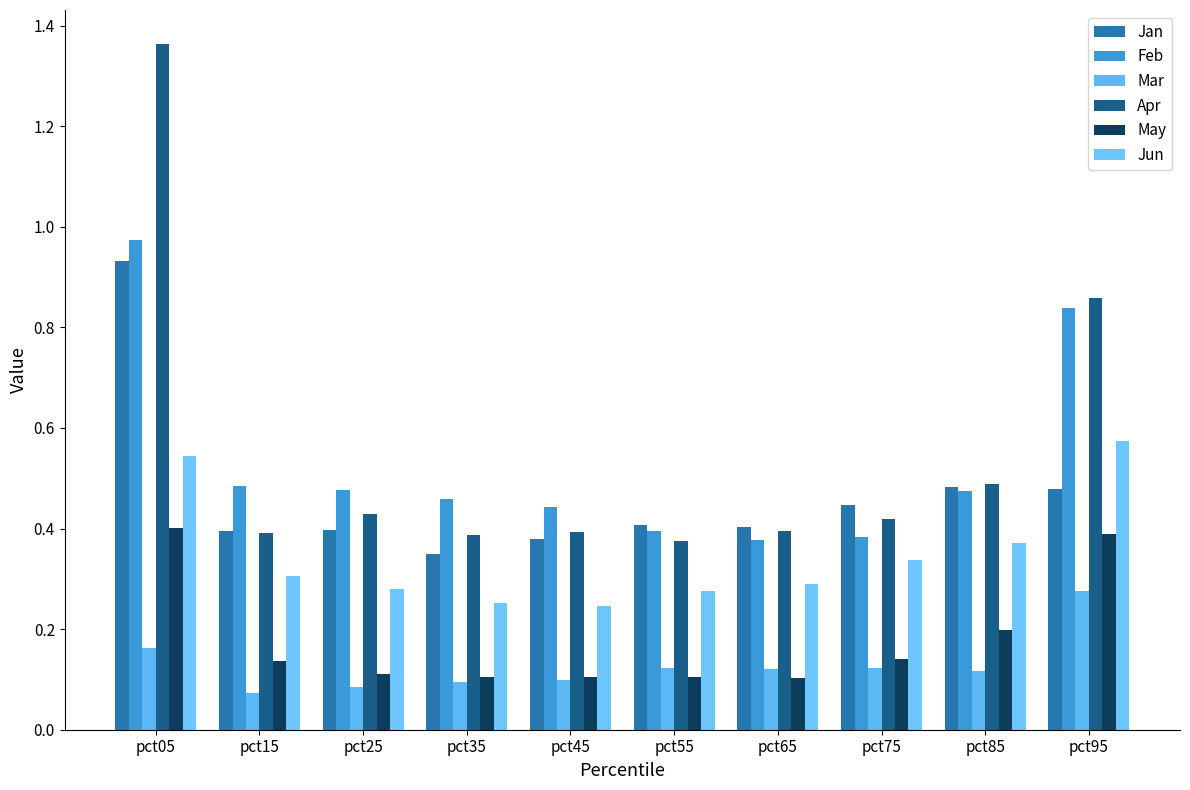

Reading left to right, list all the values displayed in this chart.

Jan: 0.9	0.4	0.4	0.3	0.4	0.4	0.4	0.4	0.5	0.5
Feb: 1.0	0.5	0.5	0.5	0.4	0.4	0.4	0.4	0.5	0.8
Mar: 0.2	0.1	0.1	0.1	0.1	0.1	0.1	0.1	0.1	0.3
Apr: 1.4	0.4	0.4	0.4	0.4	0.4	0.4	0.4	0.5	0.9
May: 0.4	0.1	0.1	0.1	0.1	0.1	0.1	0.1	0.2	0.4
Jun: 0.5	0.3	0.3	0.3	0.2	0.3	0.3	0.3	0.4	0.6